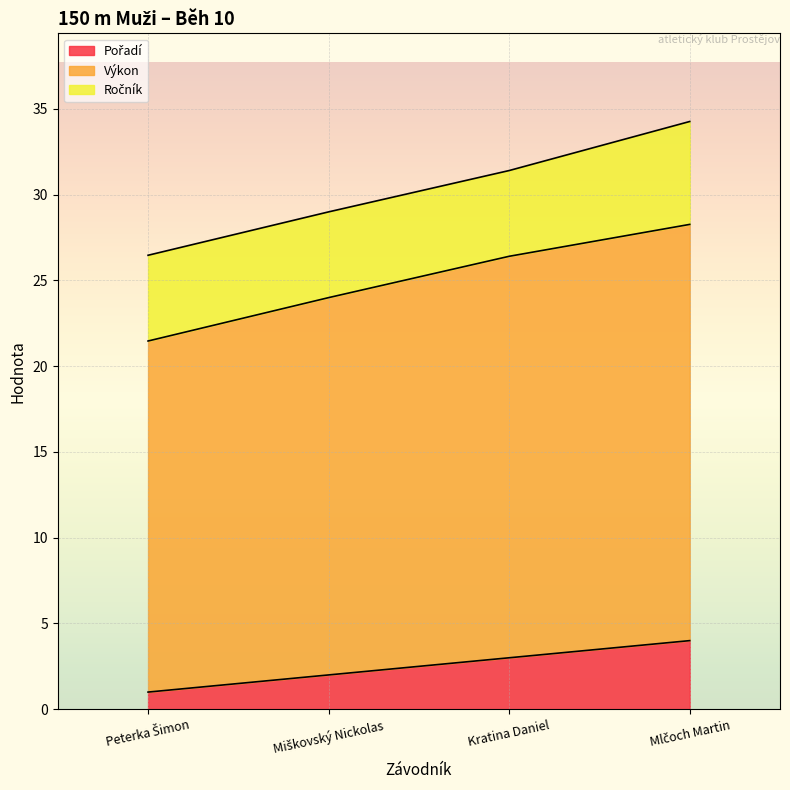

Count the Pořadí values in the range 2 to 4.

3